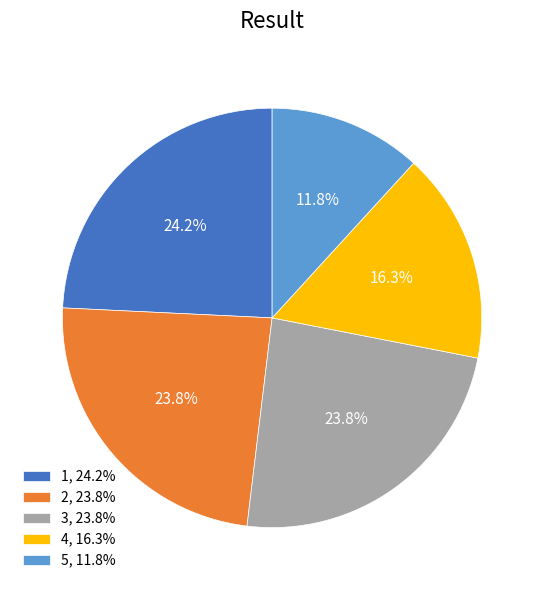

Does 1, 24.2% represent more than half of the total?

No